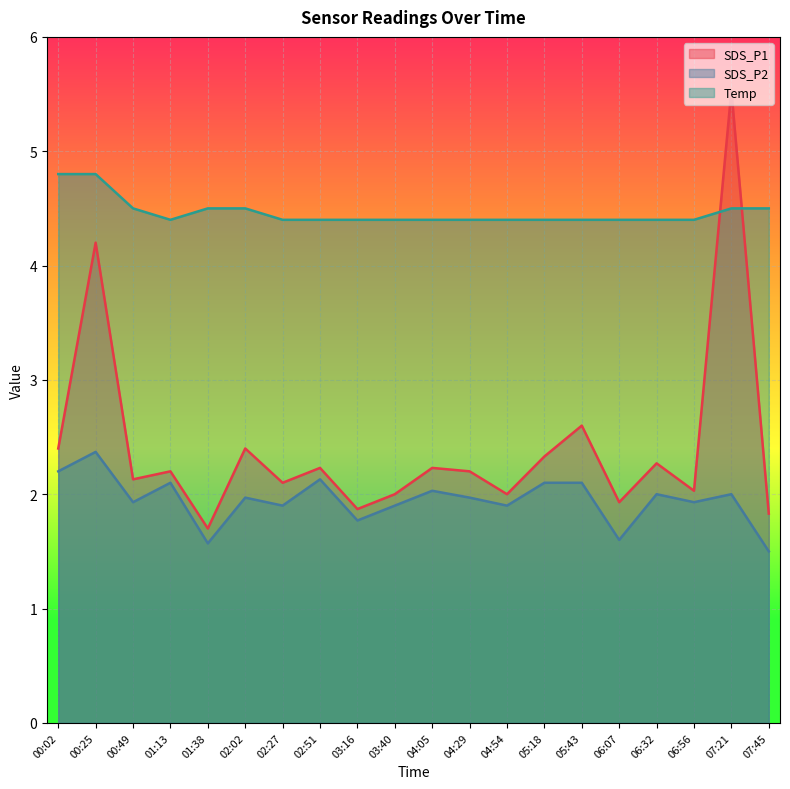

At which label does SDS_P1 first exceed 2?

00:02